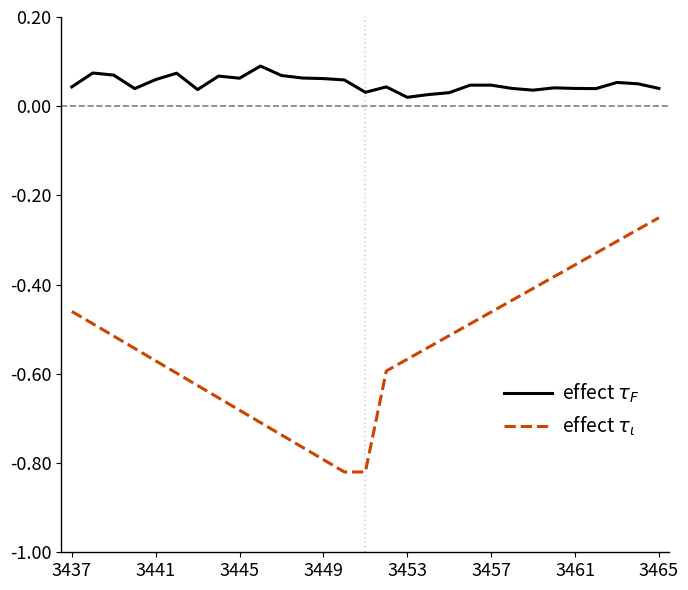

True or false: effect $\tau_F$ and effect $\tau_\iota$ cross at least once.

False